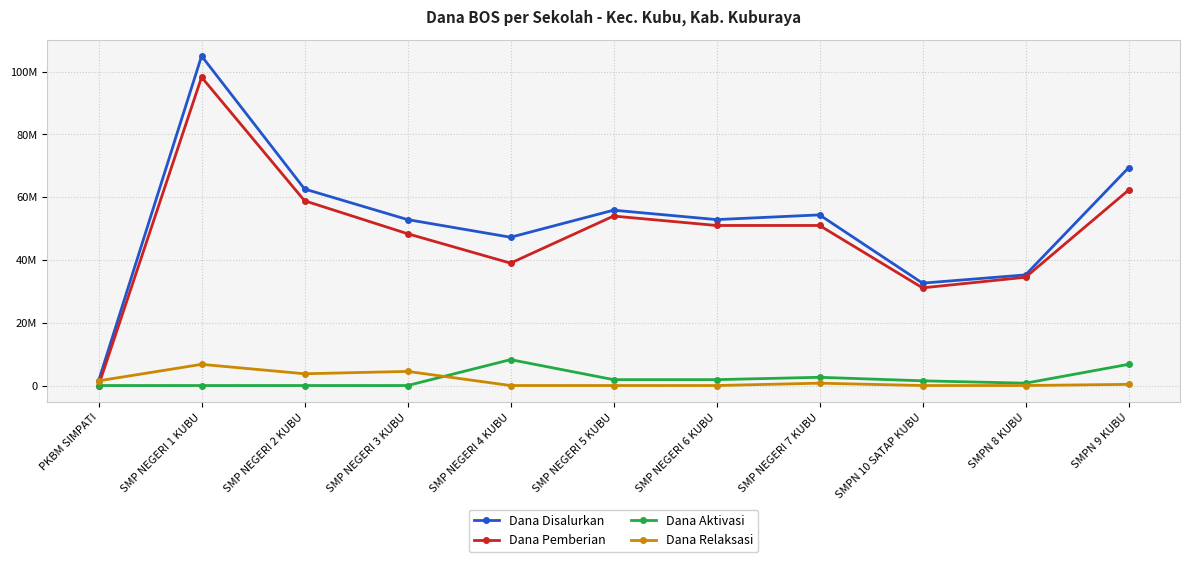

What is the highest value of the Dana Pemberian series?

98250000